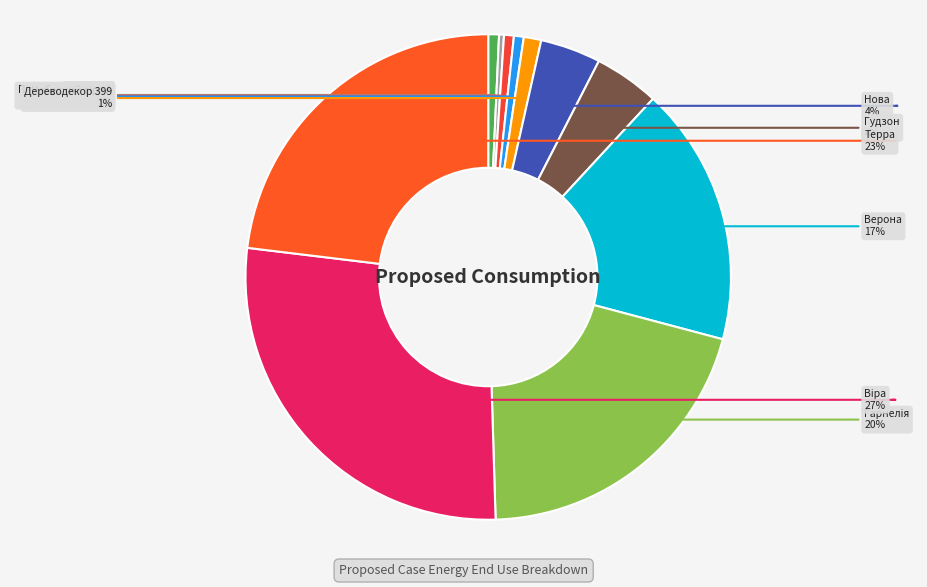

True or false: Терра accounts for 37% of the total.

False